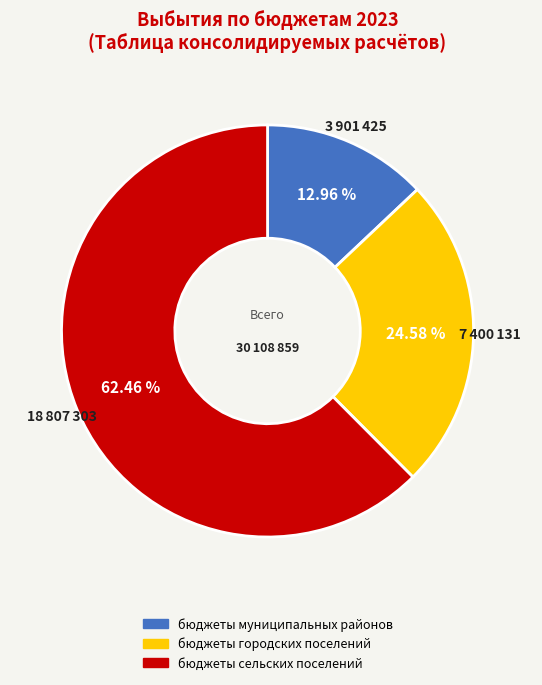

What is the smallest slice in the pie chart?

бюджеты муниципальных районов